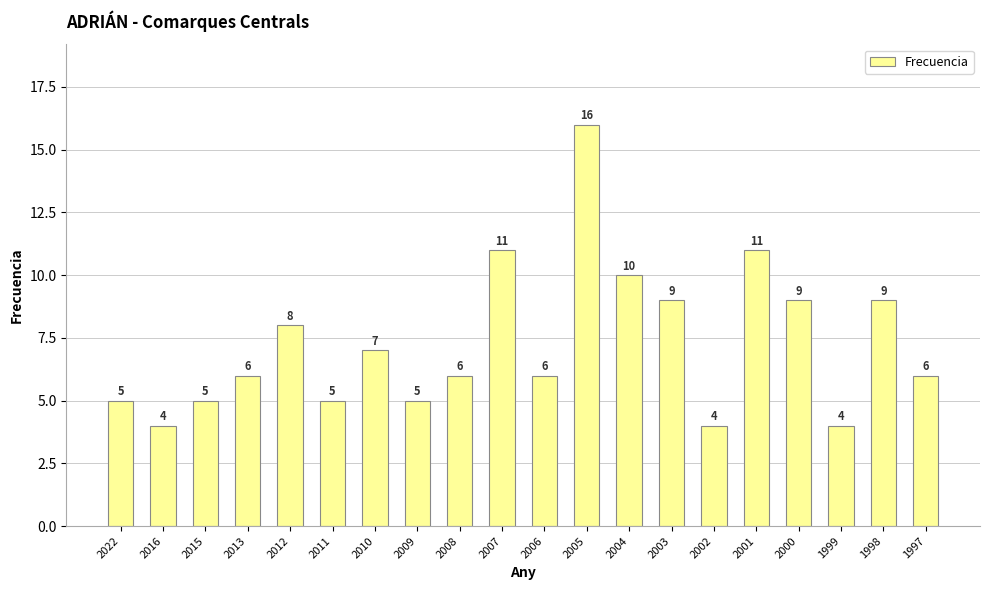

Reading left to right, transcribe all the data shown in this chart.

2022=5	2016=4	2015=5	2013=6	2012=8	2011=5	2010=7	2009=5	2008=6	2007=11	2006=6	2005=16	2004=10	2003=9	2002=4	2001=11	2000=9	1999=4	1998=9	1997=6